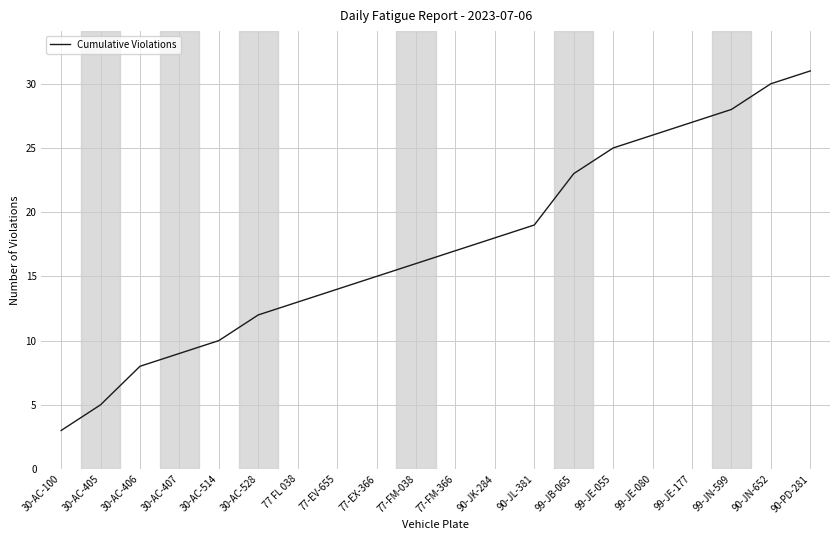

The value at 30-AC-405 is 7. True or false?

False